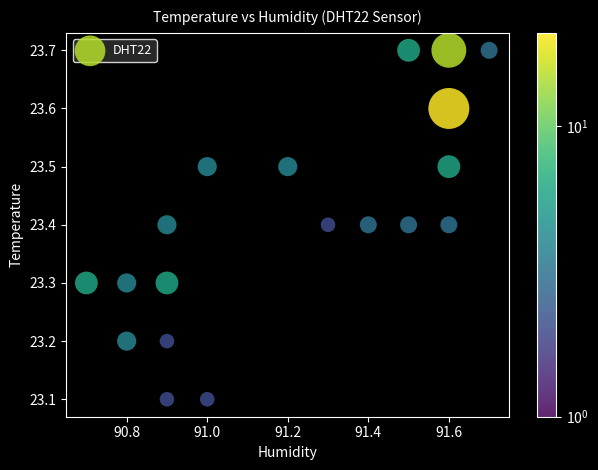

What is the range of X values (max minus min)?

1.0